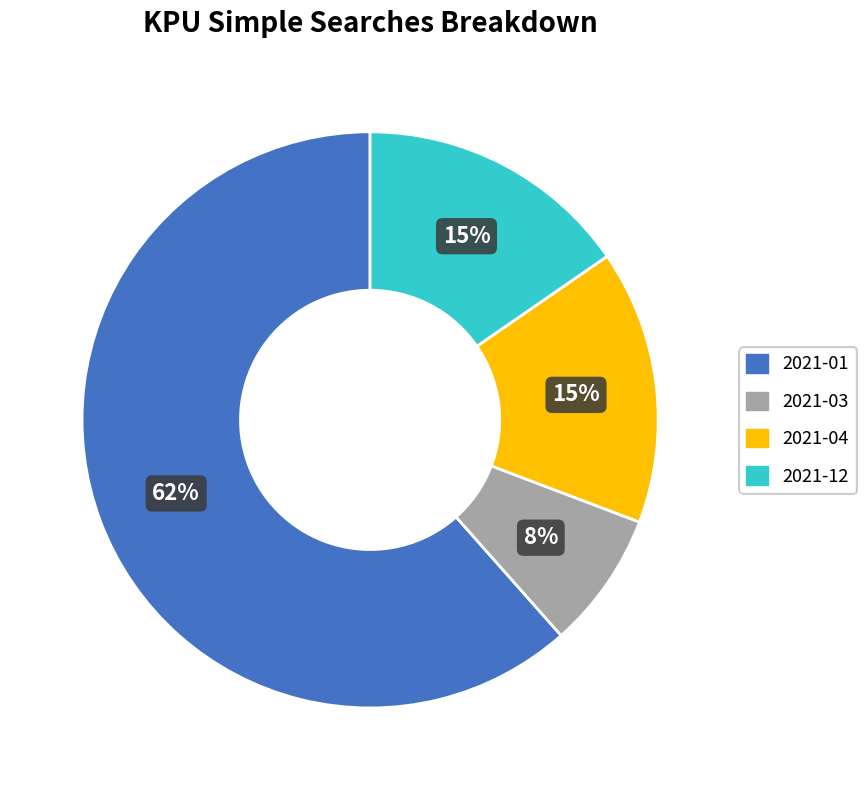

To the nearest percent, what is the average slice percentage?

25%